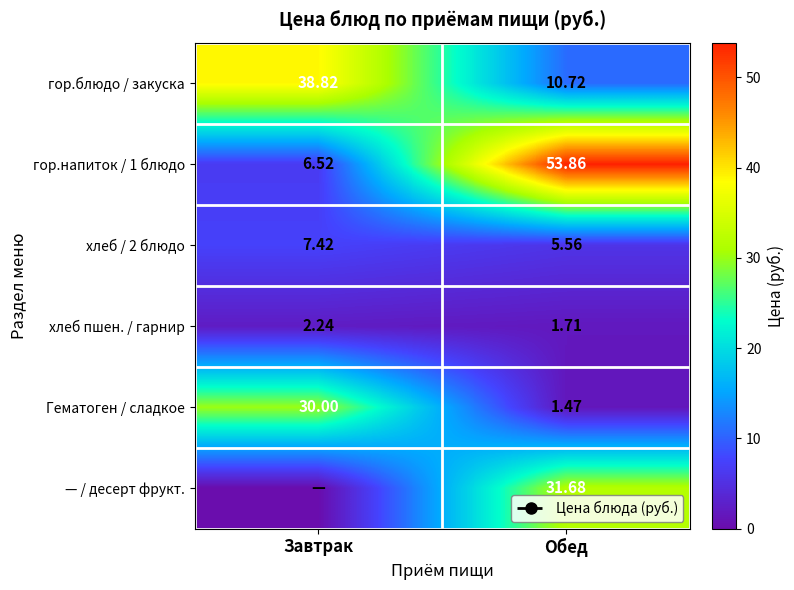

What is the sum of the хлеб / 2 блюдо values at Завтрак and Обед?

13.0